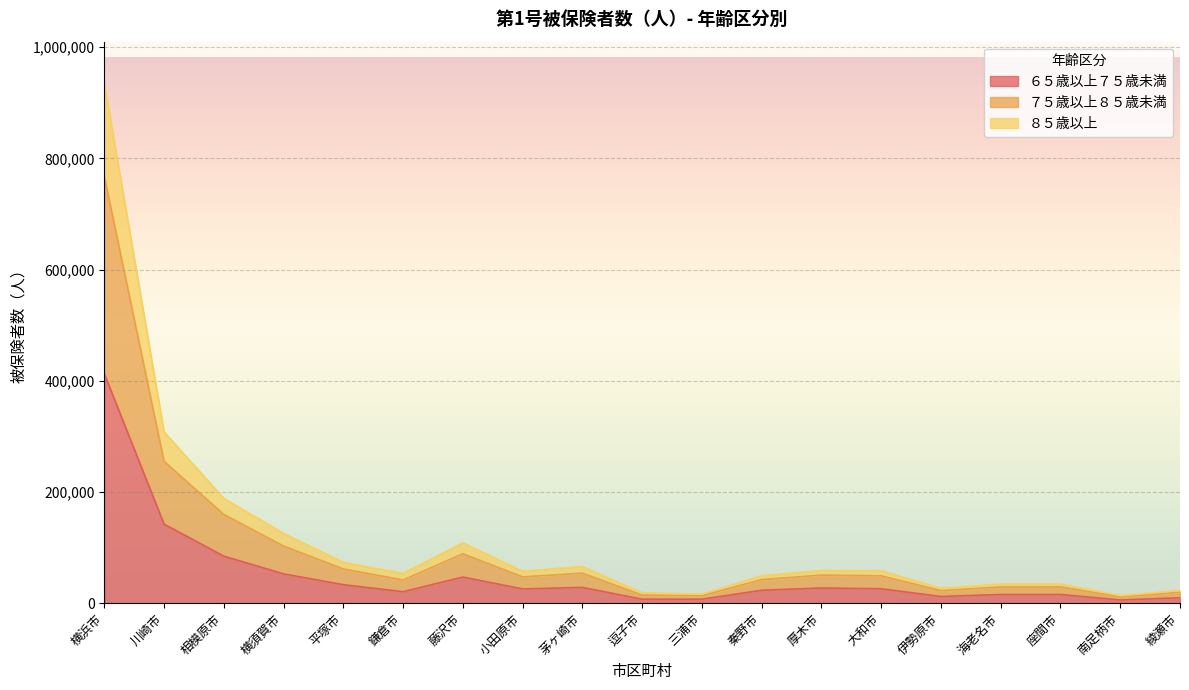

True or false: ６５歳以上７５歳未満 and ８５歳以上 cross at least once.

False